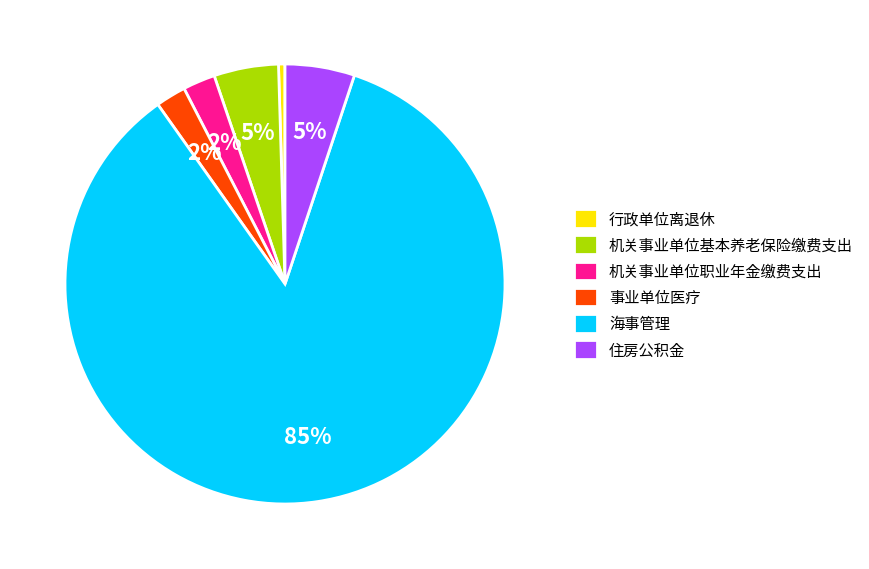

To the nearest percent, what is the combined percentage of 住房公积金 and 事业单位医疗?

7%